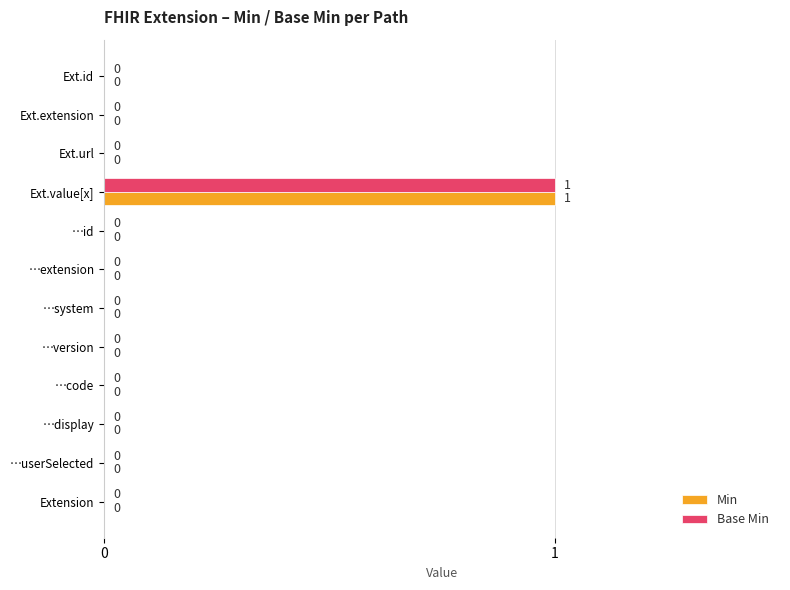

What is the sum of all Base Min values?

1